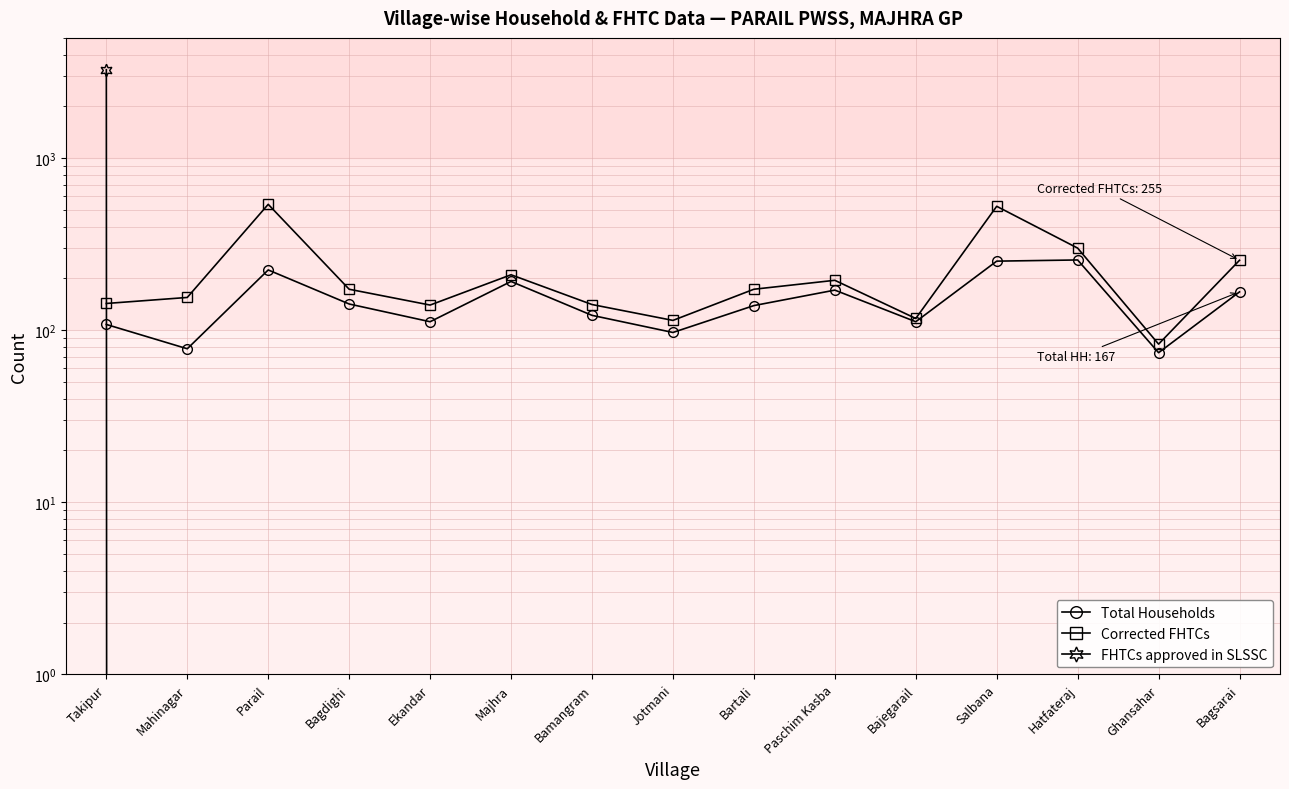

Reading left to right, extract all data points from this chart.

Total Households: Takipur=108	Mahinagar=78	Parail=224	Bagdighi=142	Ekandar=112	Majhra=192	Bamangram=122	Jotmani=97	Bartali=139	Paschim Kasba=171	Bajegarail=112	Salbana=252	Hatfateraj=256	Ghansahar=74	Bagsarai=167
Corrected FHTCs: Takipur=143	Mahinagar=155	Parail=539	Bagdighi=173	Ekandar=140	Majhra=210	Bamangram=141	Jotmani=114	Bartali=173	Paschim Kasba=195	Bajegarail=117	Salbana=525	Hatfateraj=300	Ghansahar=83	Bagsarai=255
FHTCs approved in SLSSC: Takipur=3263	Mahinagar=0	Parail=0	Bagdighi=0	Ekandar=0	Majhra=0	Bamangram=0	Jotmani=0	Bartali=0	Paschim Kasba=0	Bajegarail=0	Salbana=0	Hatfateraj=0	Ghansahar=0	Bagsarai=0